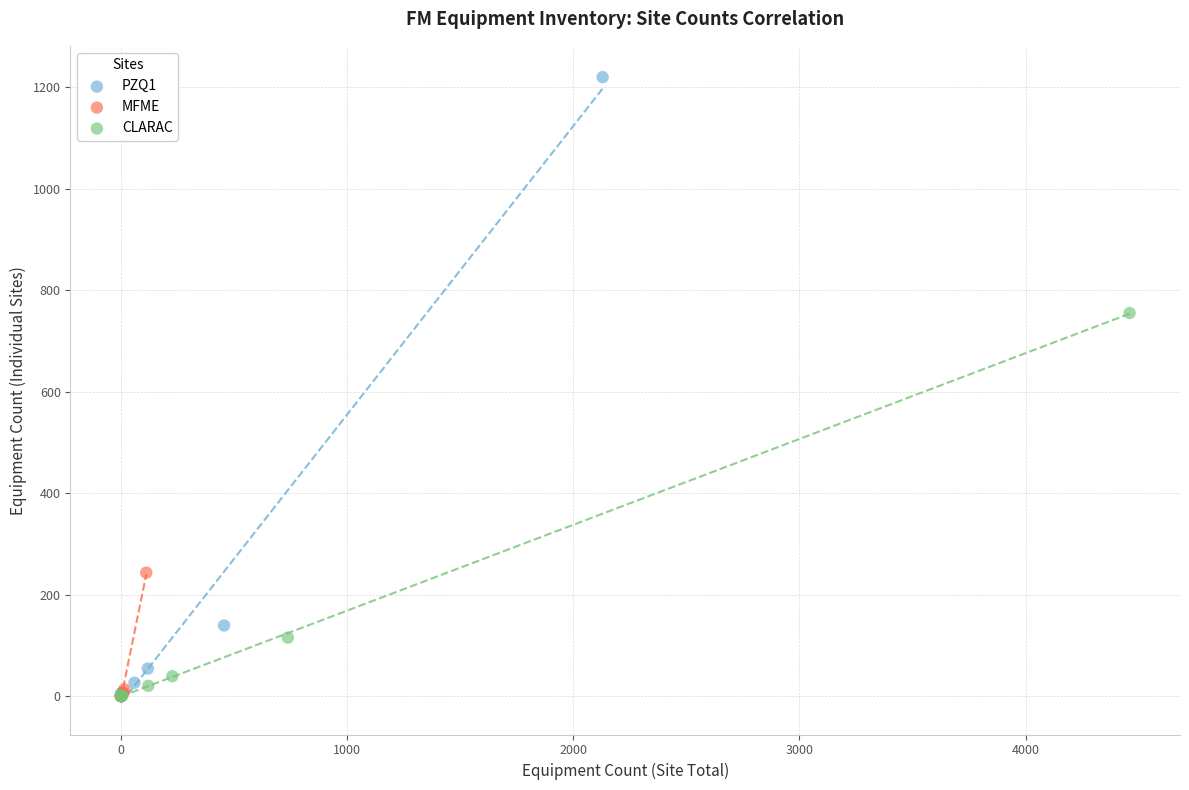

Which series contains the highest Y value?

PZQ1